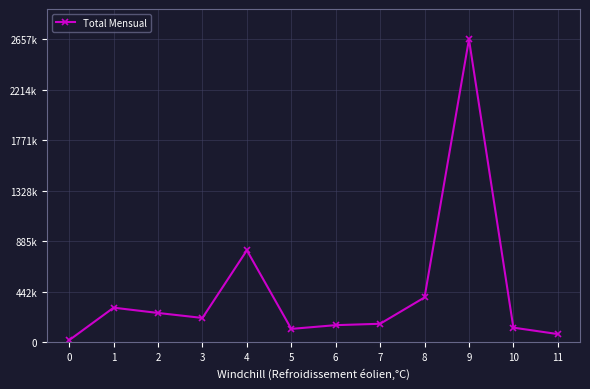

Does the chart have visible grid lines?

Yes